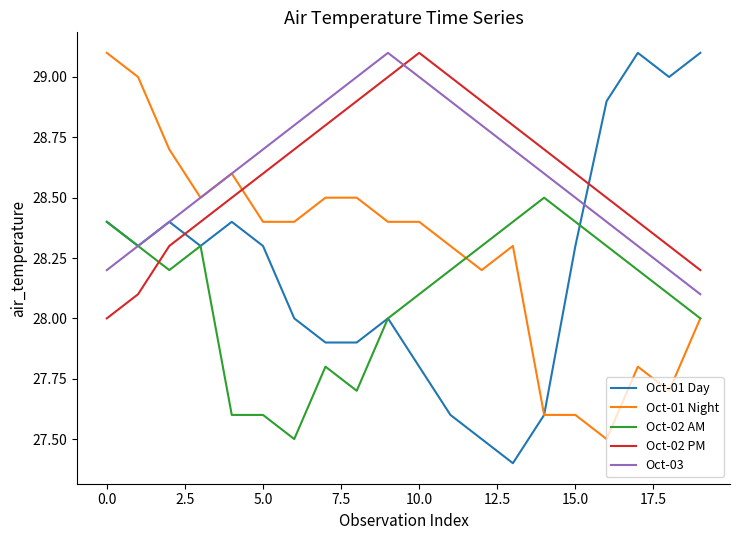

Which series ends up on top after the final intersection of Oct-01 Night and Oct-02 PM?

Oct-02 PM